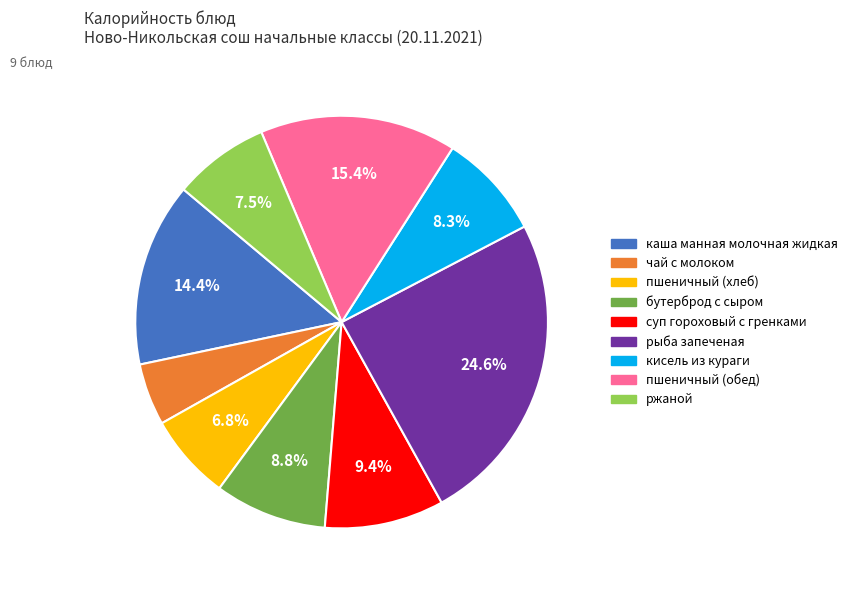

How many segments does this pie chart have?

9